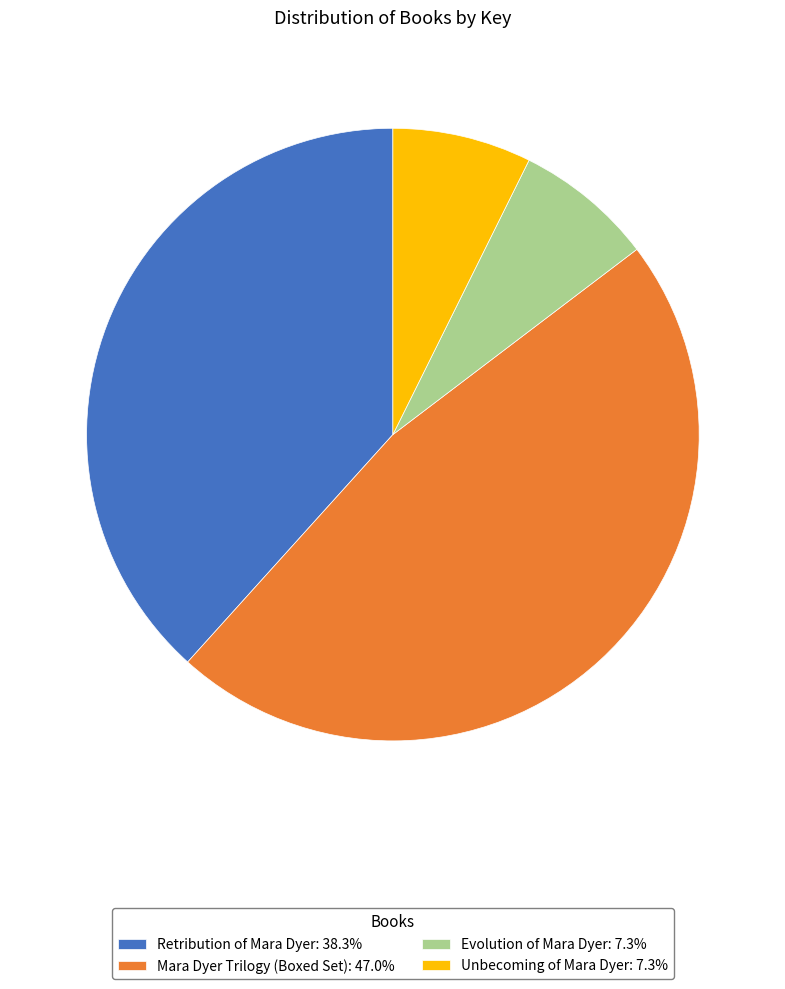

Which category has the biggest portion of the pie?

Mara Dyer Trilogy (Boxed Set)